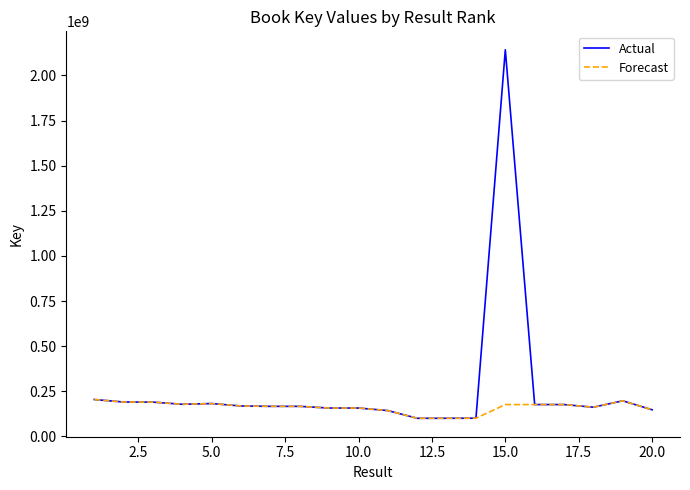

What is the maximum value shown in the chart?

2142382186